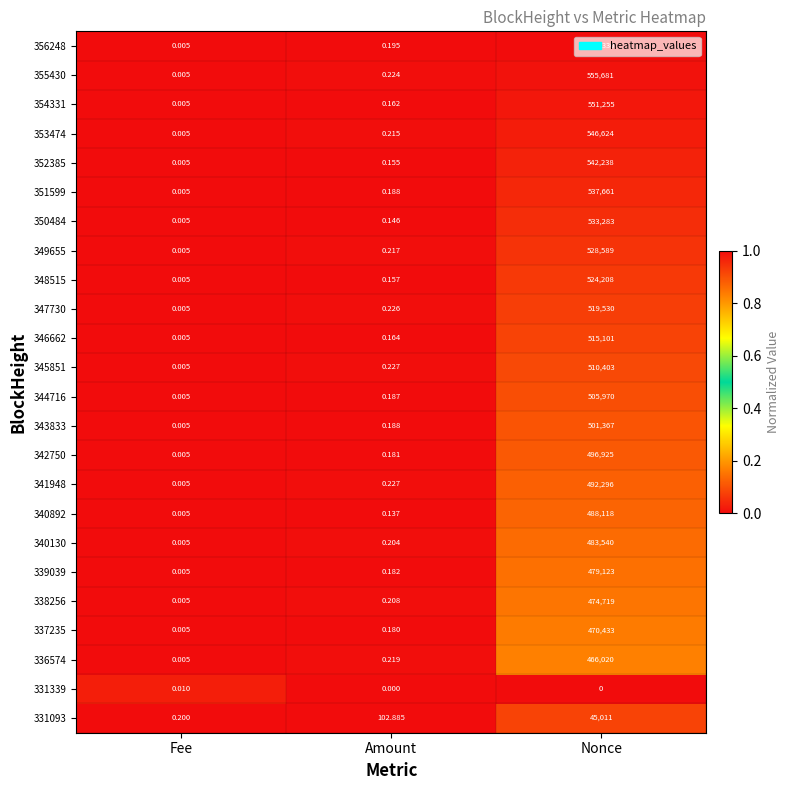

List the labels in order of 352385 value, largest first.

Nonce, Amount, Fee